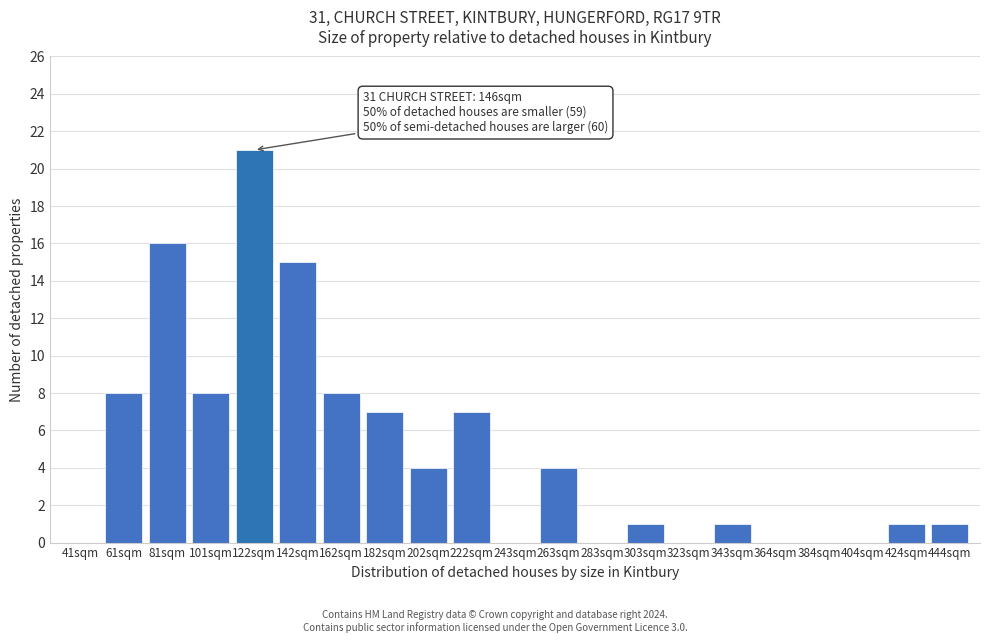

Reading left to right, transcribe all the data shown in this chart.

41sqm=0	61sqm=8	81sqm=16	101sqm=8	122sqm=21	142sqm=15	162sqm=8	182sqm=7	202sqm=4	222sqm=7	243sqm=0	263sqm=4	283sqm=0	303sqm=1	323sqm=0	343sqm=1	364sqm=0	384sqm=0	404sqm=0	424sqm=1	444sqm=1